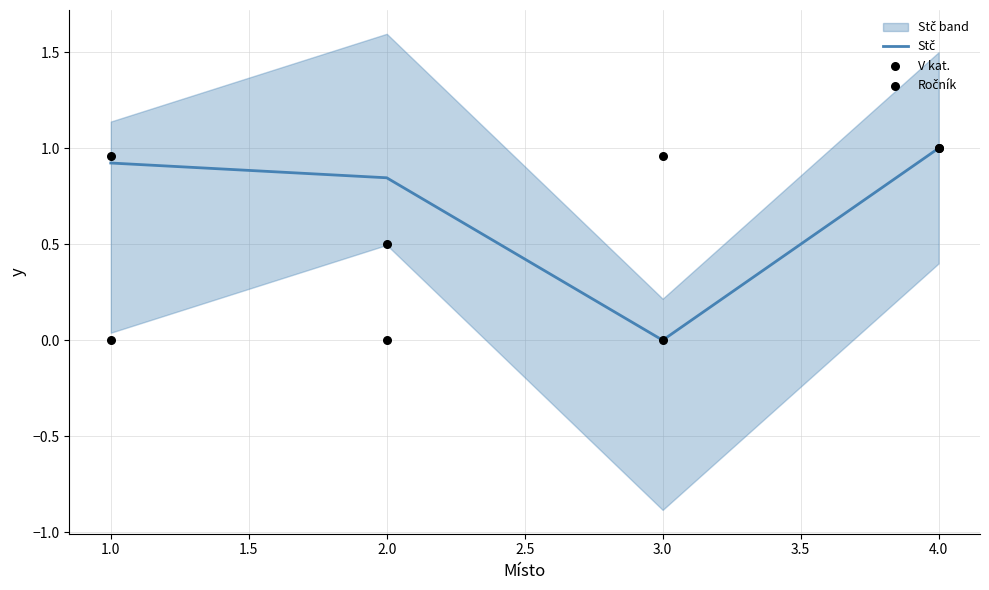

Which series has the widest spread of Y values?

Ročník